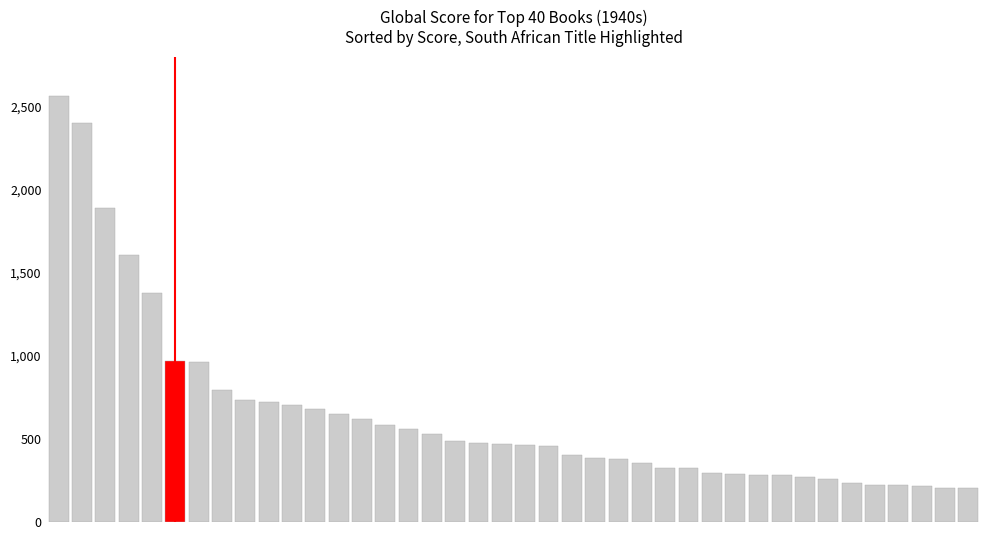

What is the minimum value shown in the chart?

206